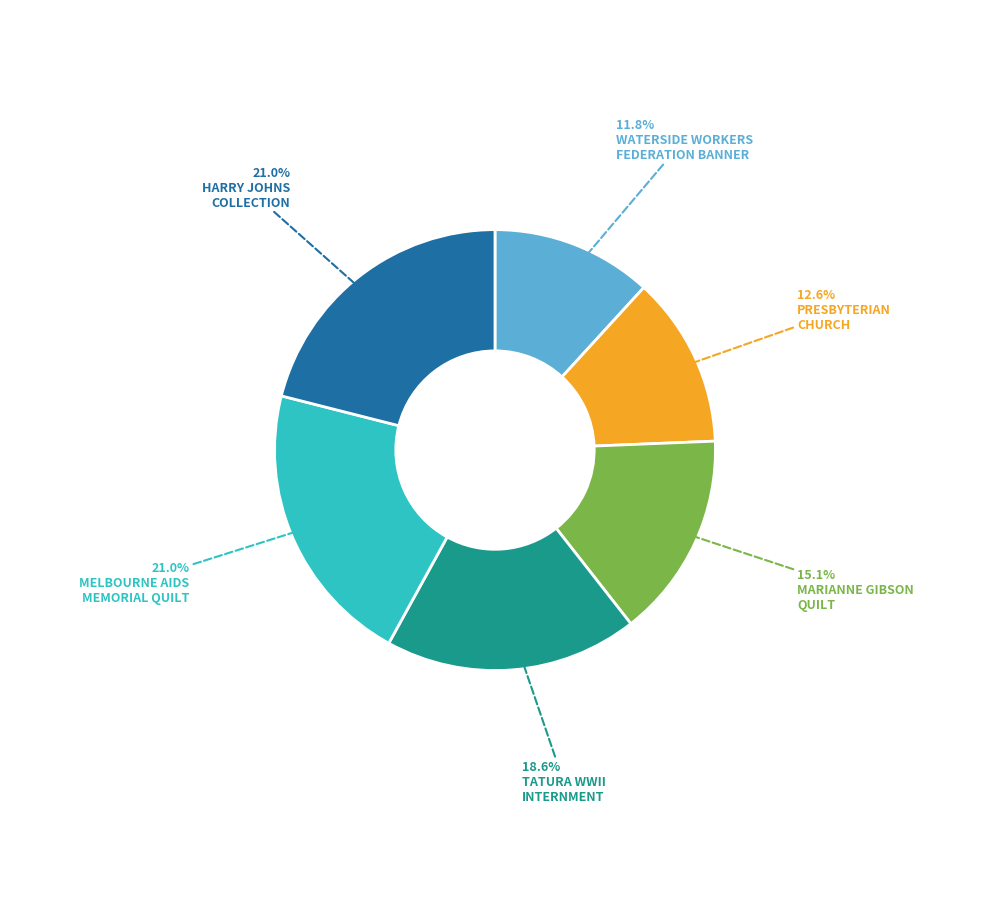

Is there a majority slice in this chart?

No